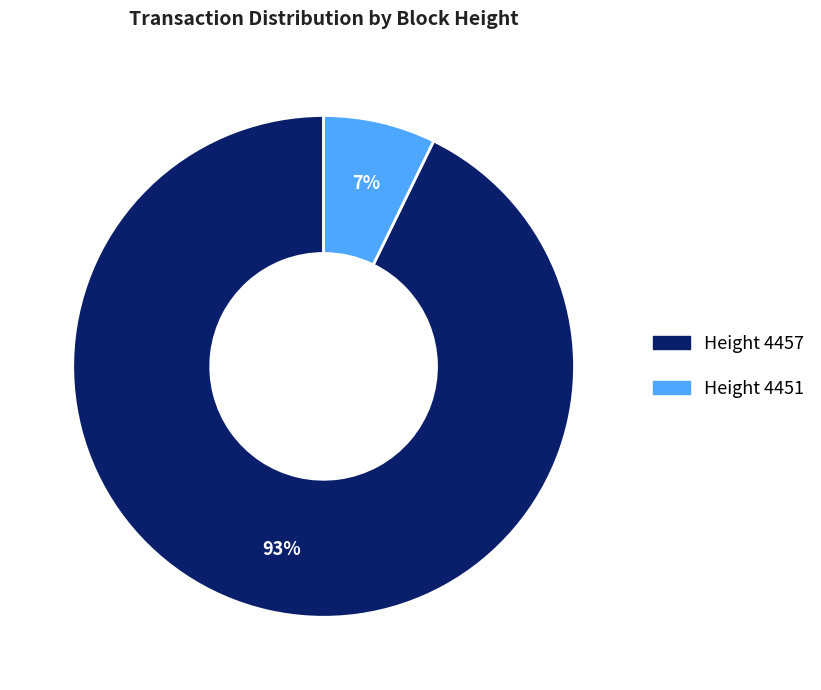

How many slices are in this pie chart?

2